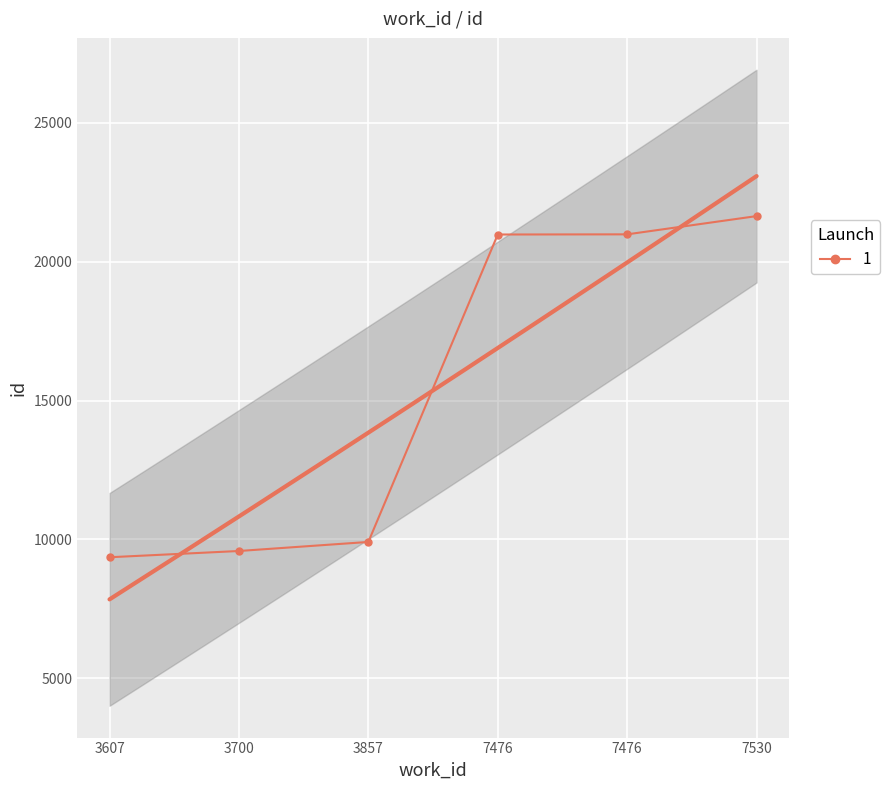

At which label is the value closest to 15498?

7476